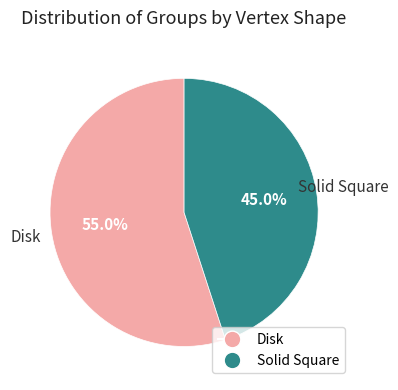

Rank the categories by value from lowest to highest.

Solid Square, Disk